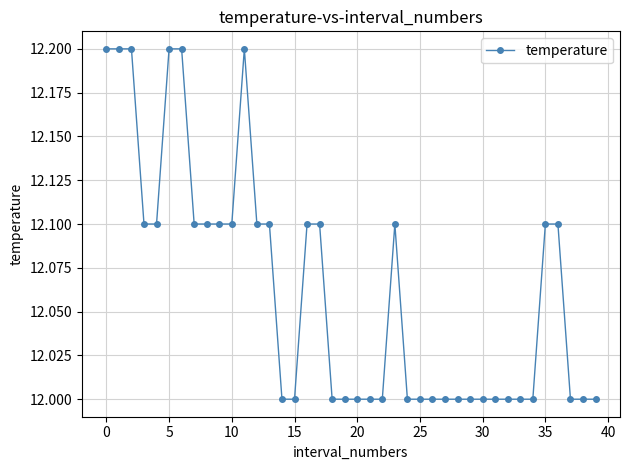

What is the value of the 37th point from the left?

12.1